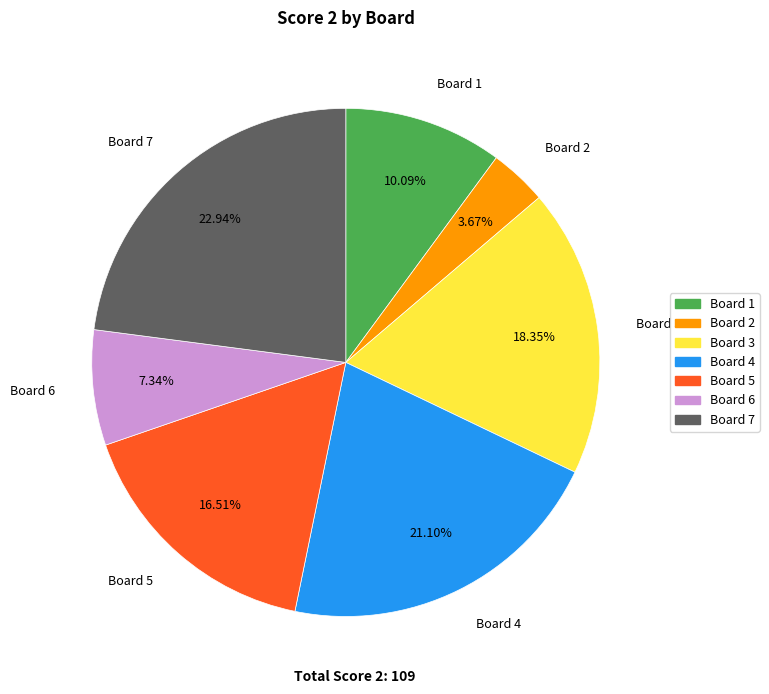

To the nearest percent, what is the combined percentage of Board 3 and Board 7?

41%